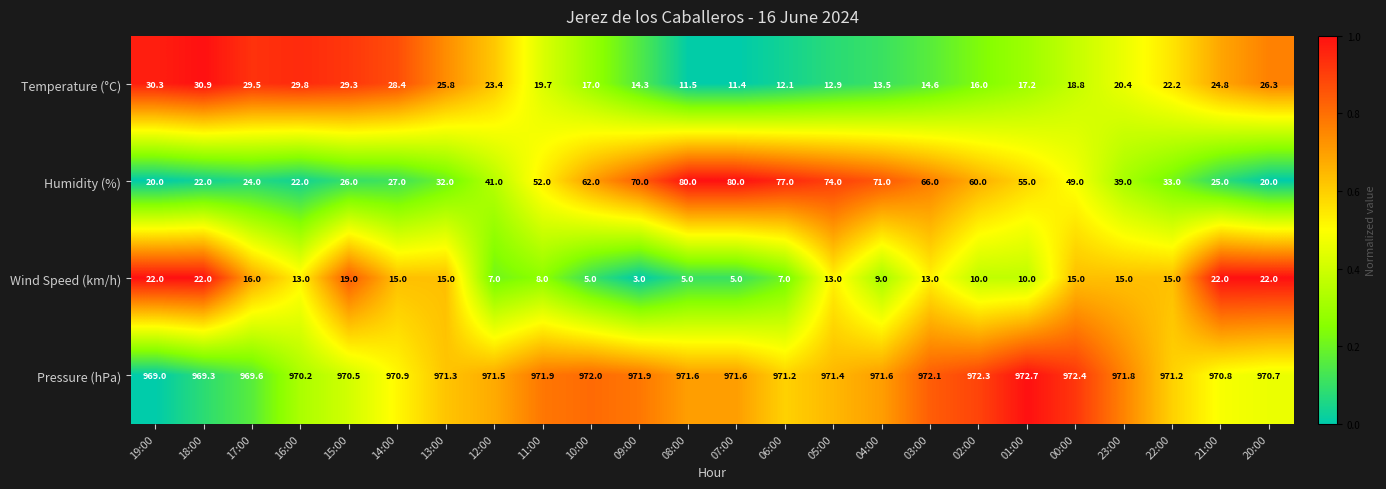

Which label corresponds to the smallest value in the chart?

09:00